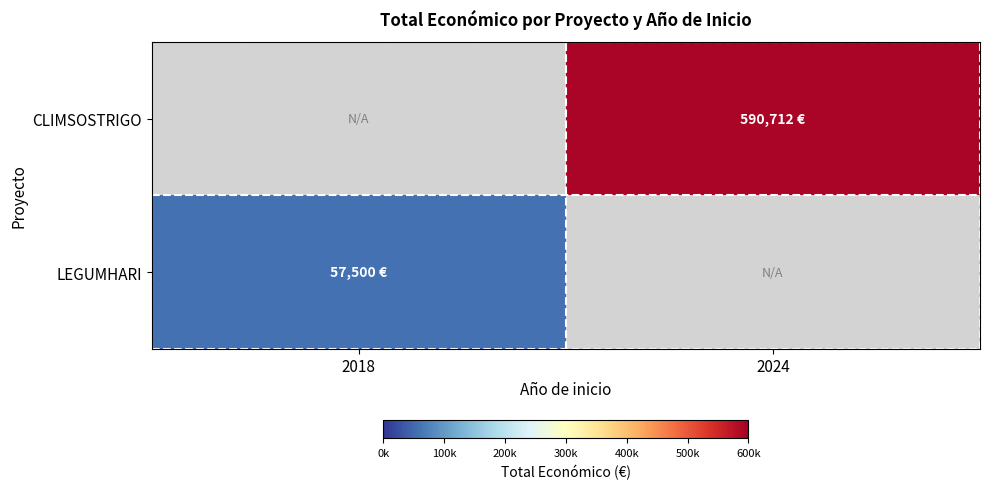

Is it true that CLIMSOSTRIGO equals 913449.4 at 2024?

False